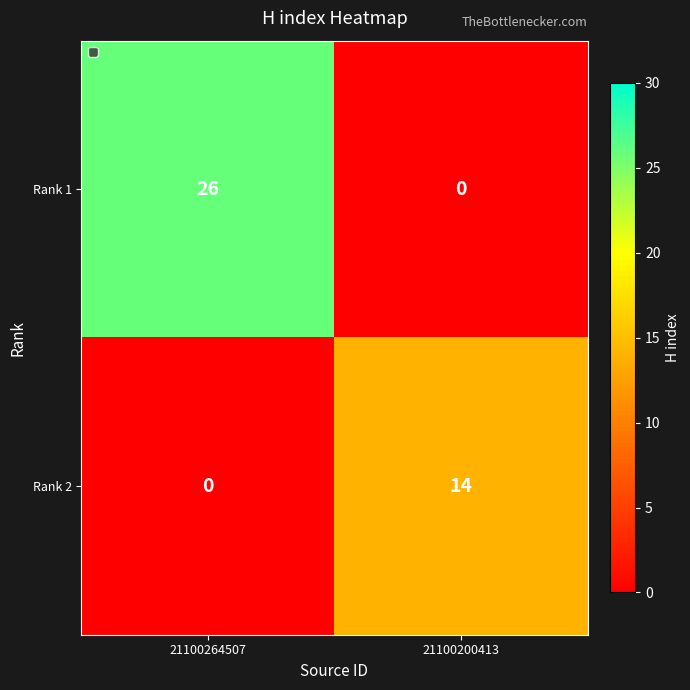

At which label does Rank 2 reach its peak?

21100200413